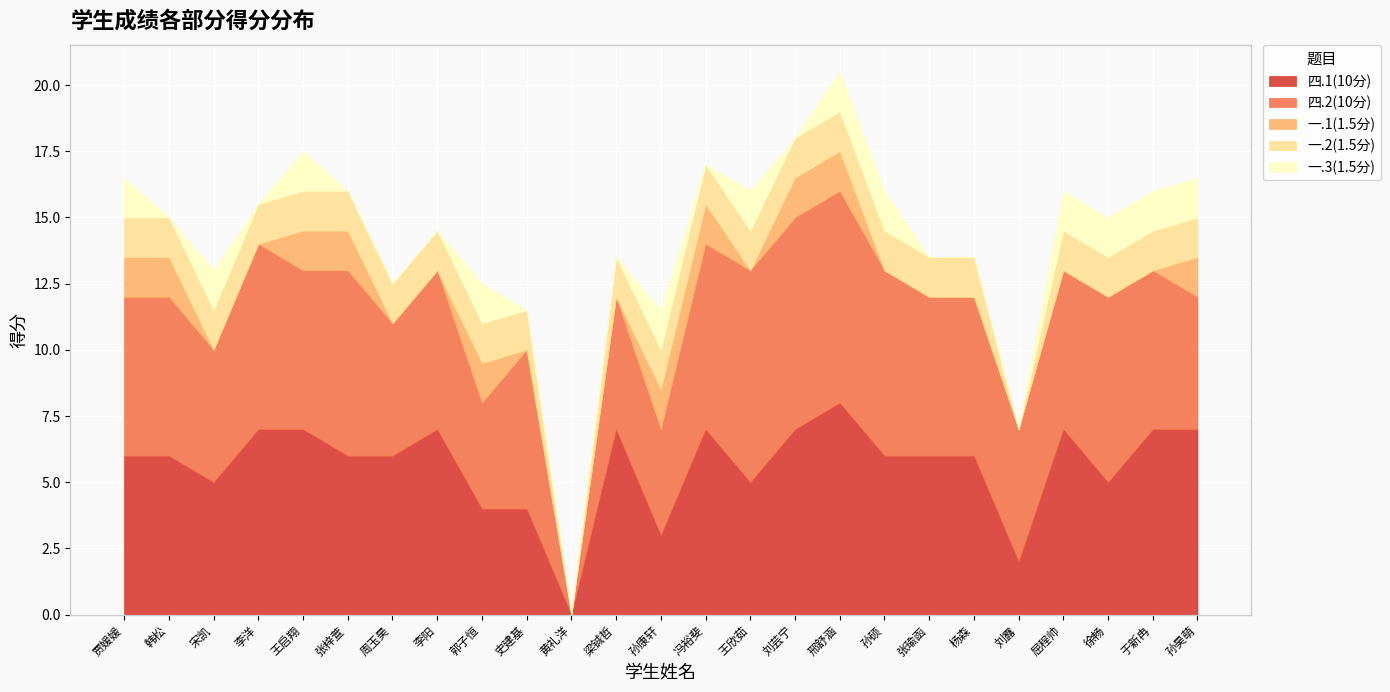

True or false: 四.2(10分) and 一.1(1.5分) intersect in this chart.

False